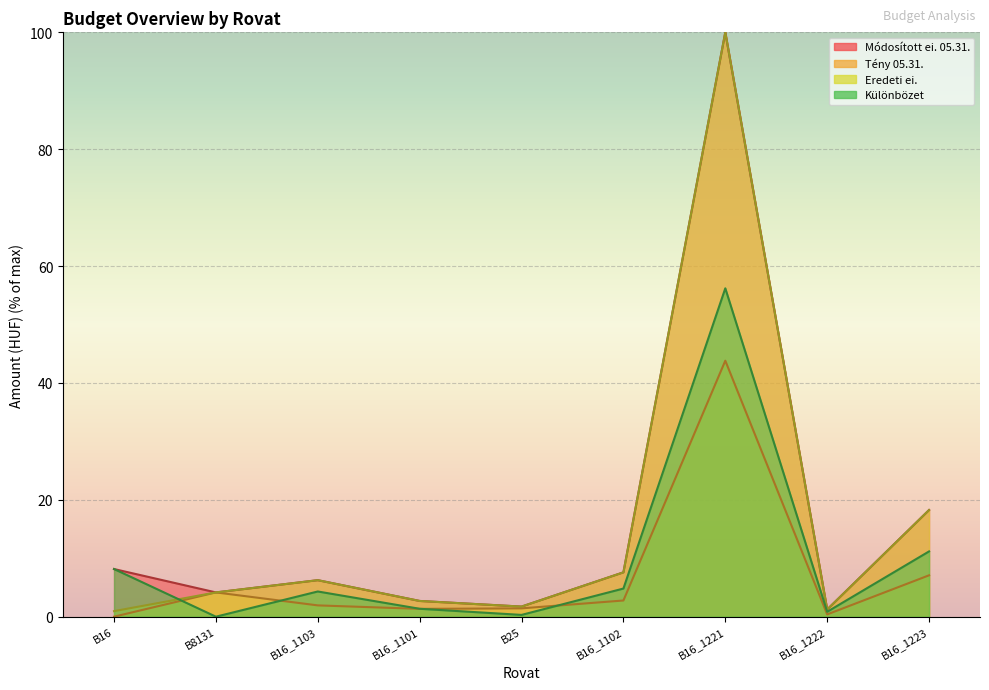

Where is Különbözet nearest to the value 28?

B16_1223